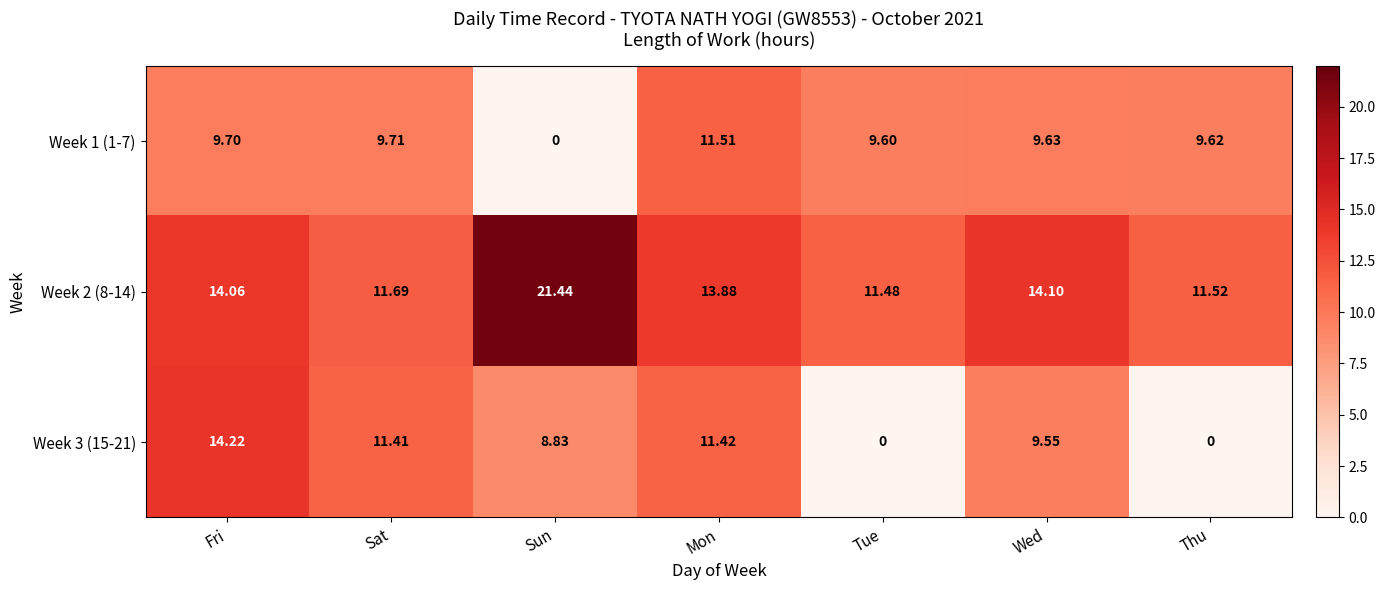

At which label does Week 3 (15-21) reach its peak?

Fri